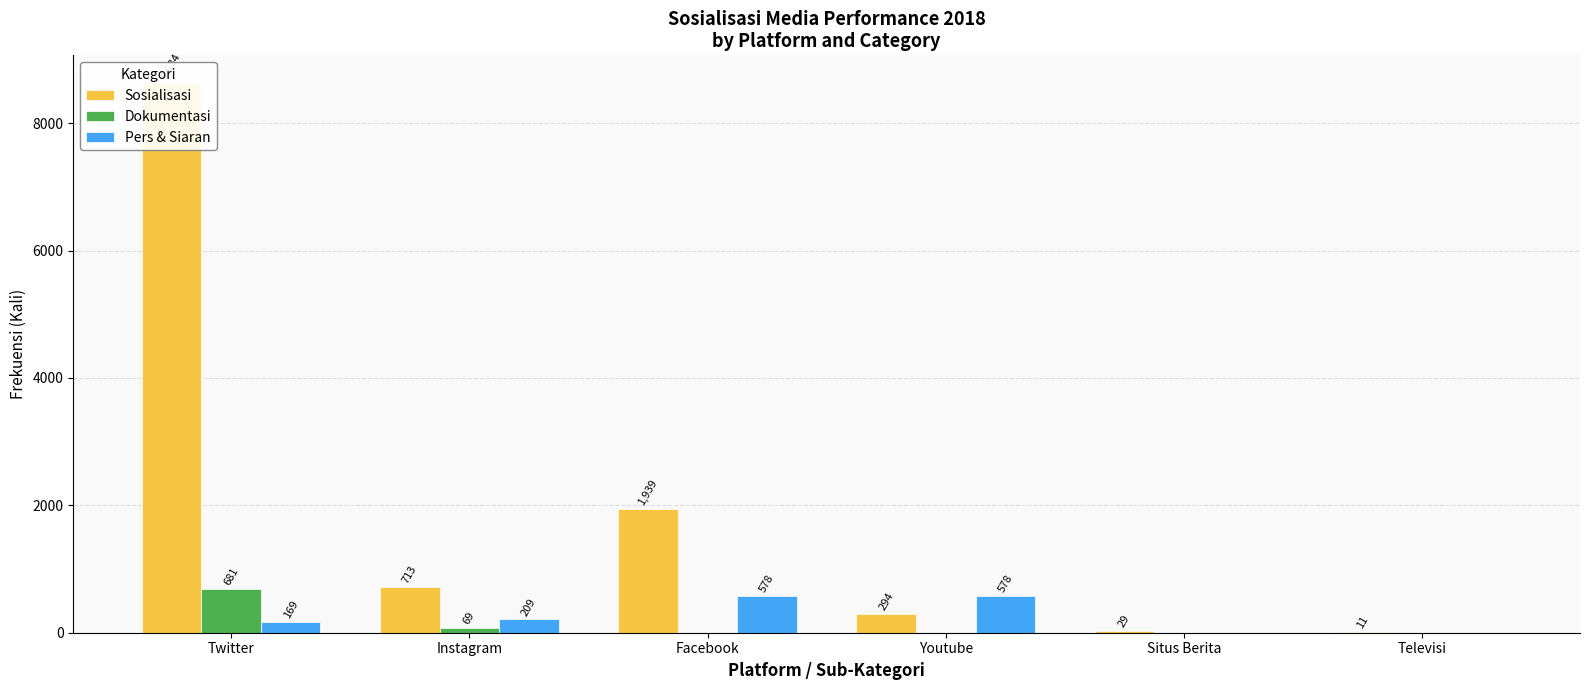

Reading left to right, list all the values displayed in this chart.

Sosialisasi: 8634	713	1939	294	29	11
Dokumentasi: 681	69	0	0	0	0
Pers & Siaran: 169	209	578	578	0	0